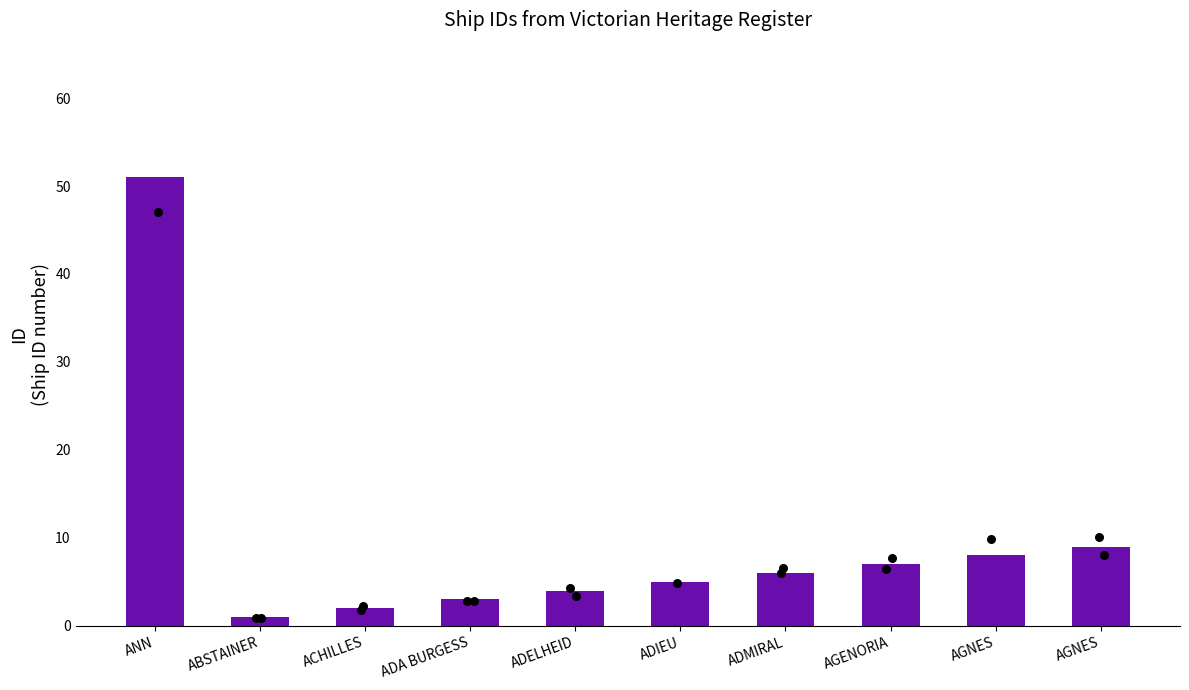

What is the change in value from ABSTAINER to ADA BURGESS?

+2